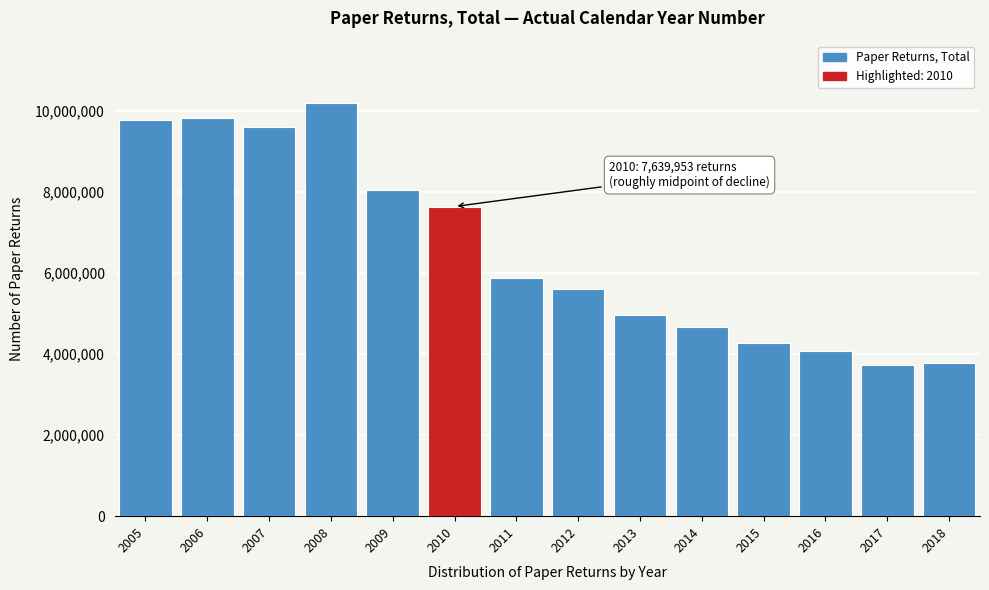

What is the ratio of the value at 2016 to the value at 2009?

0.5